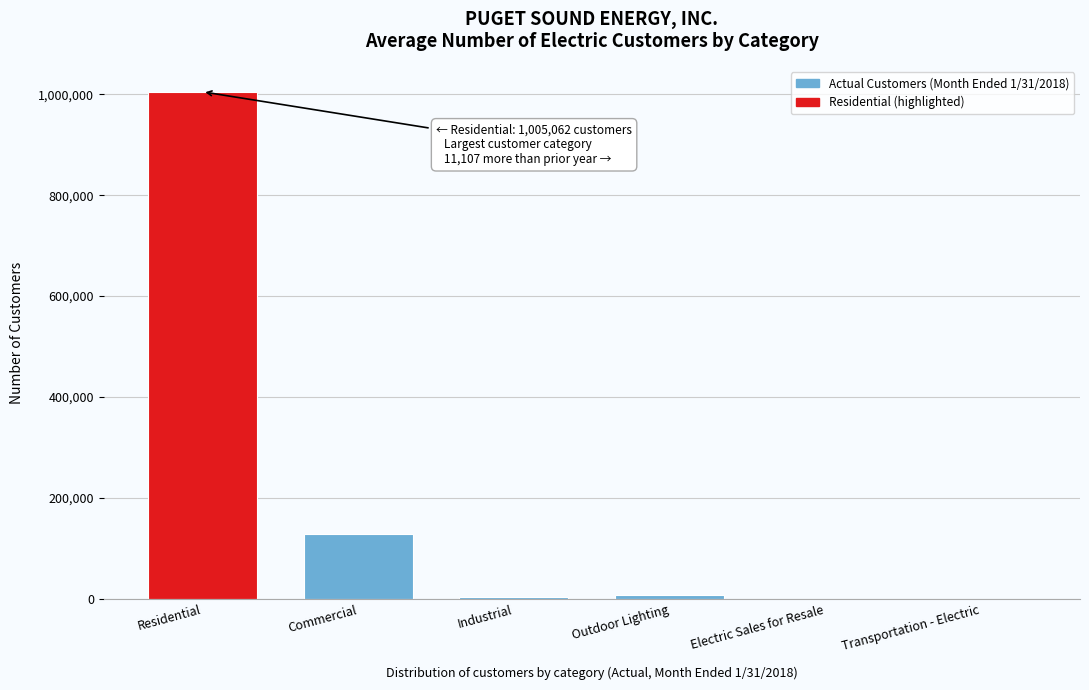

What is the maximum value shown in the chart?

1005062